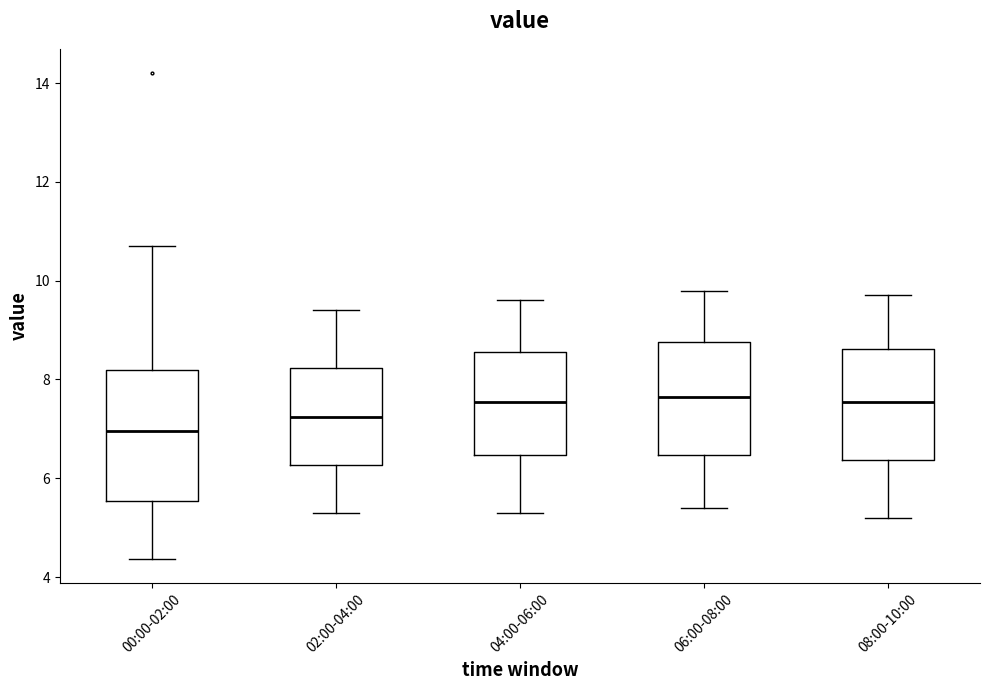

Reading left to right, read every box against the y-axis: the position of its median line, the range the box covers, and the ends of its whiskers. The values are not printed on the chart, so give them approximately, as read against the axis.

00:00-02:00: median 7.0, box 5.6 to 8.2, whiskers 4.4 to 10.8
02:00-04:00: median 7.2, box 6.2 to 8.2, whiskers 5.4 to 9.4
04:00-06:00: median 7.6, box 6.4 to 8.6, whiskers 5.4 to 9.6
06:00-08:00: median 7.6, box 6.4 to 8.8, whiskers 5.4 to 9.8
08:00-10:00: median 7.6, box 6.4 to 8.6, whiskers 5.2 to 9.8